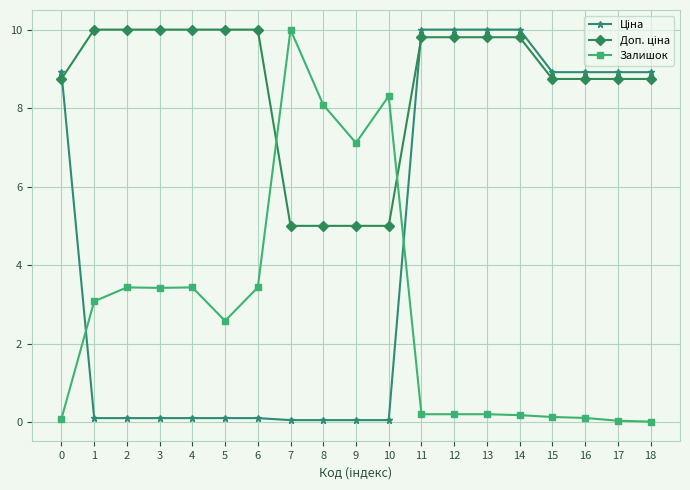

What is the maximum value for Залишок?

10.0